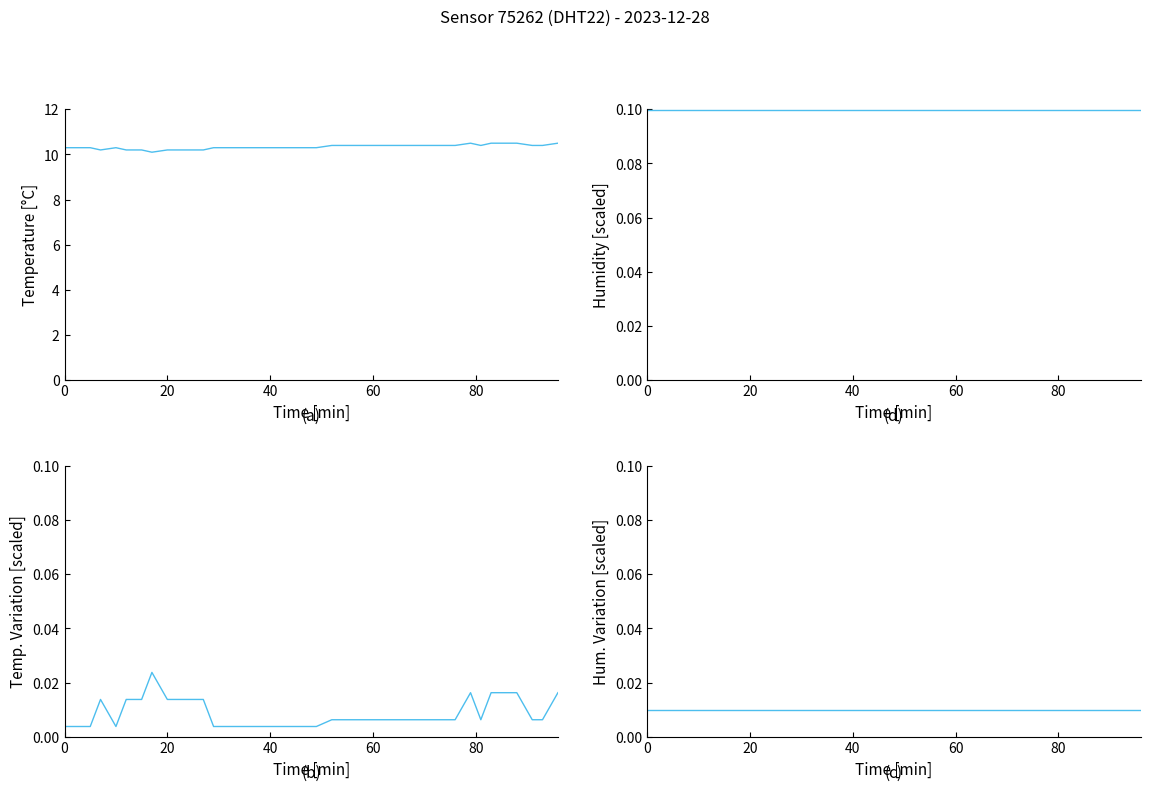

What is the minimum value for humidity?

0.1